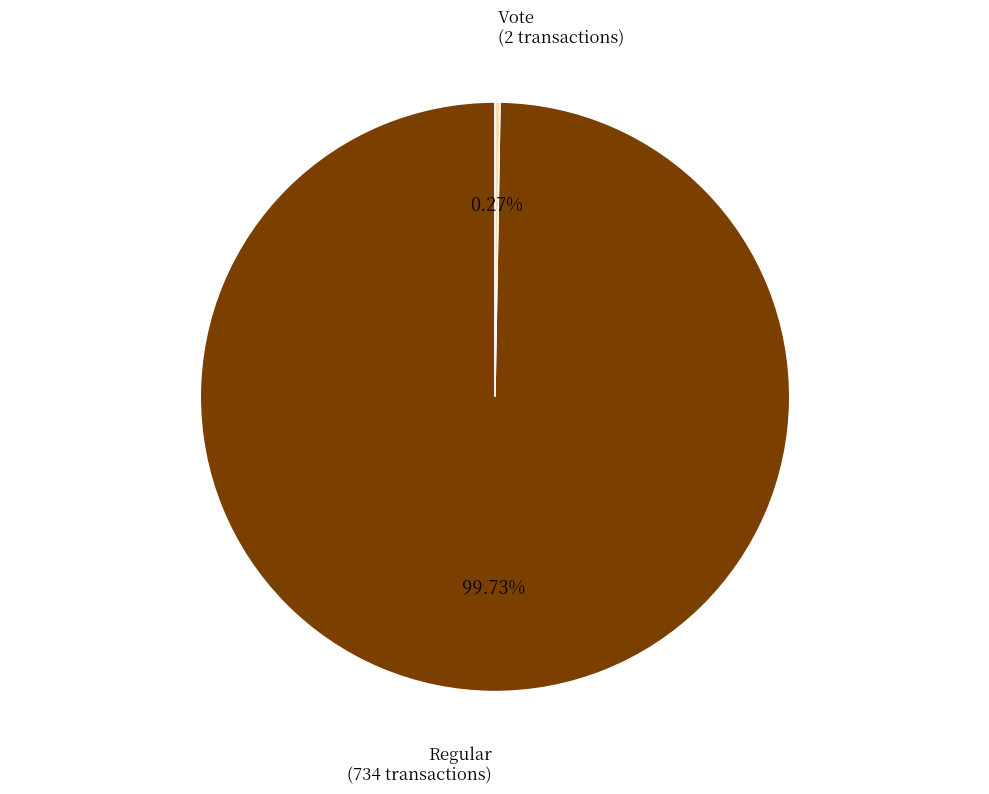

Does any single category account for the majority?

Yes